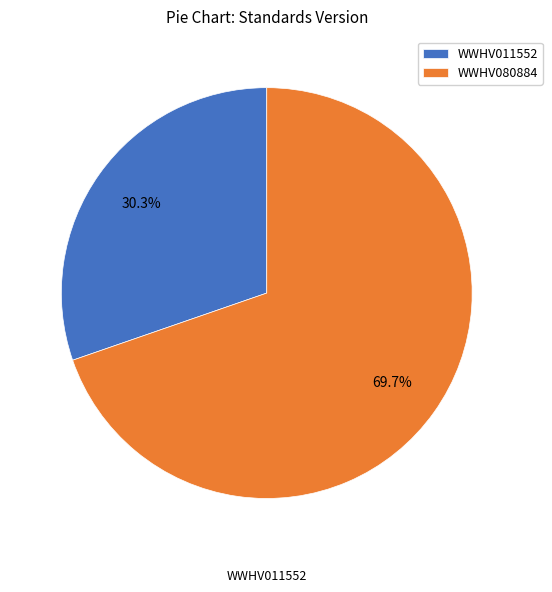

The WWHV080884 slice represents 70% of the pie. True or false?

True